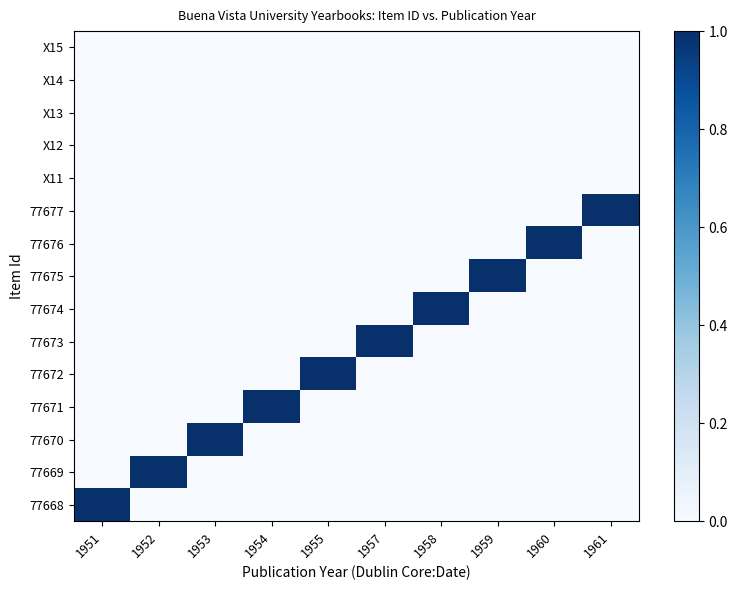

Rank the series at 1960 from highest to lowest value.

77676, 77668, 77669, 77670, 77671, 77672, 77673, 77674, 77675, 77677, X11, X12, X13, X14, X15